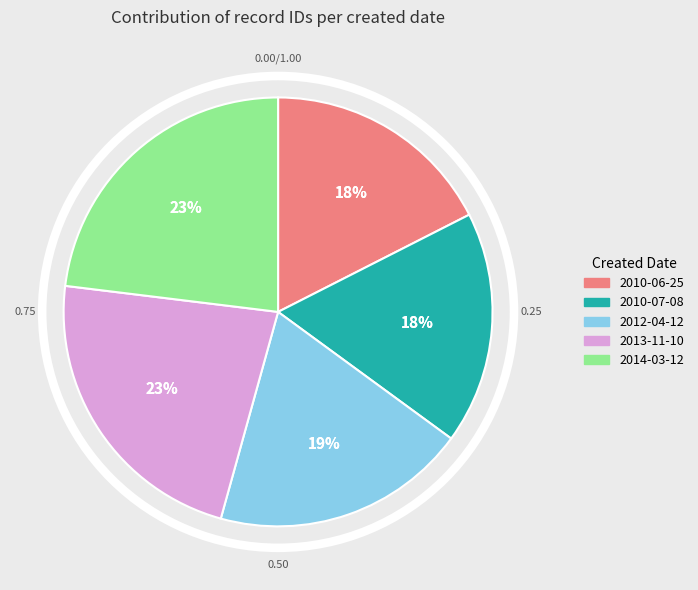

How many segments does this pie chart have?

5